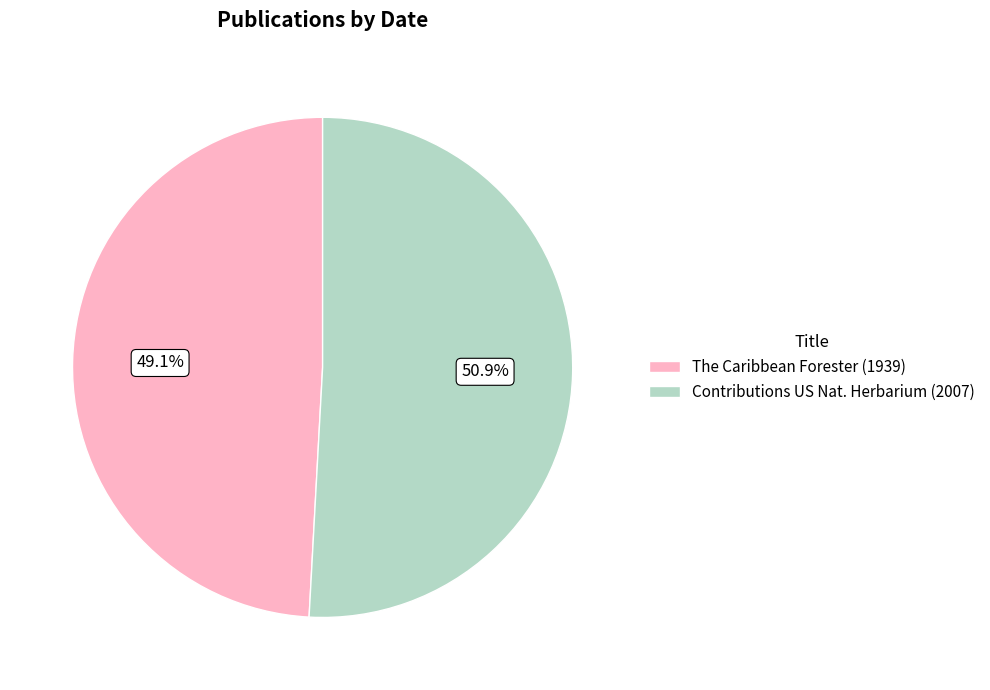

What is the ratio of the value at Contributions US Nat. Herbarium (2007) to the value at The Caribbean Forester (1939)?

1.0